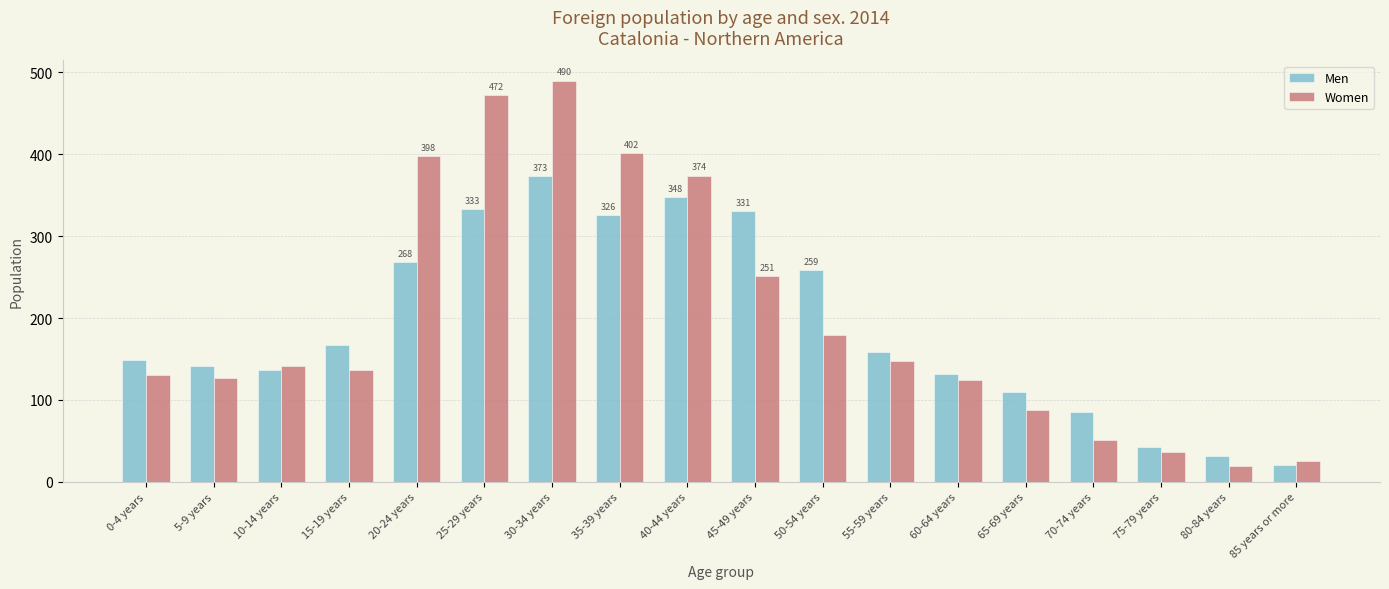

The value of Men at 5-9 years is 142. True or false?

True